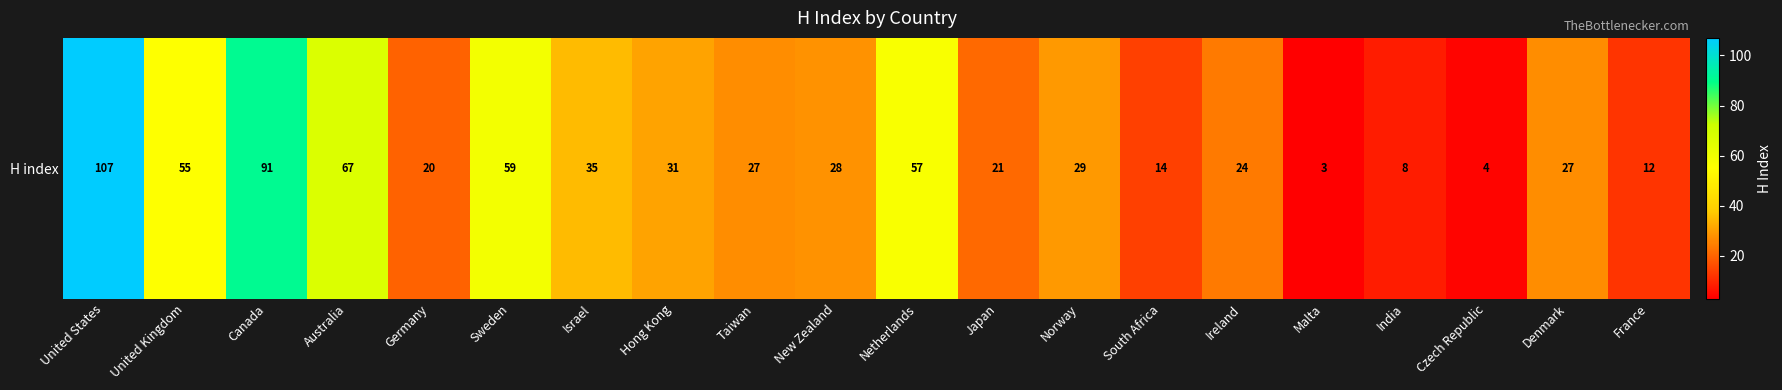

What is the change in value from South Africa to Ireland?

+10